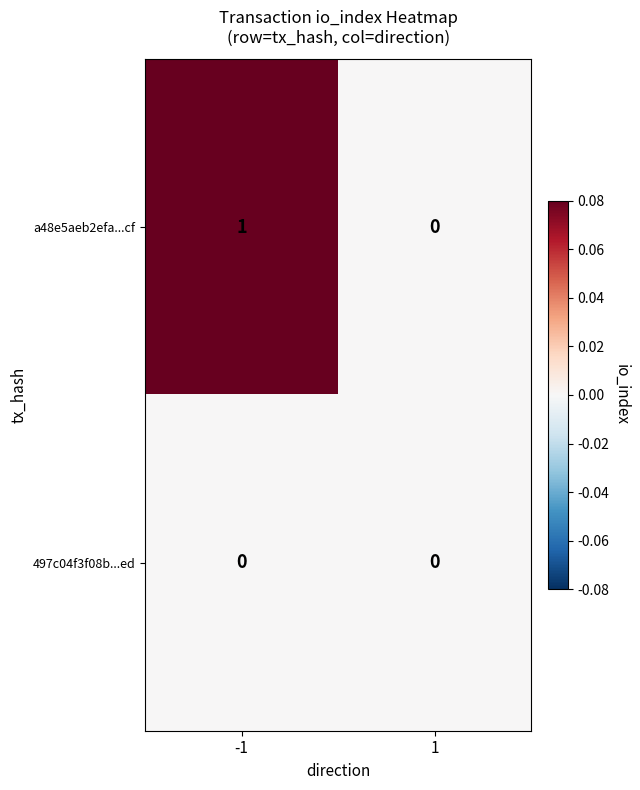

Between -1 and 1, which series saw the biggest shift?

a48e5aeb2efa...cf